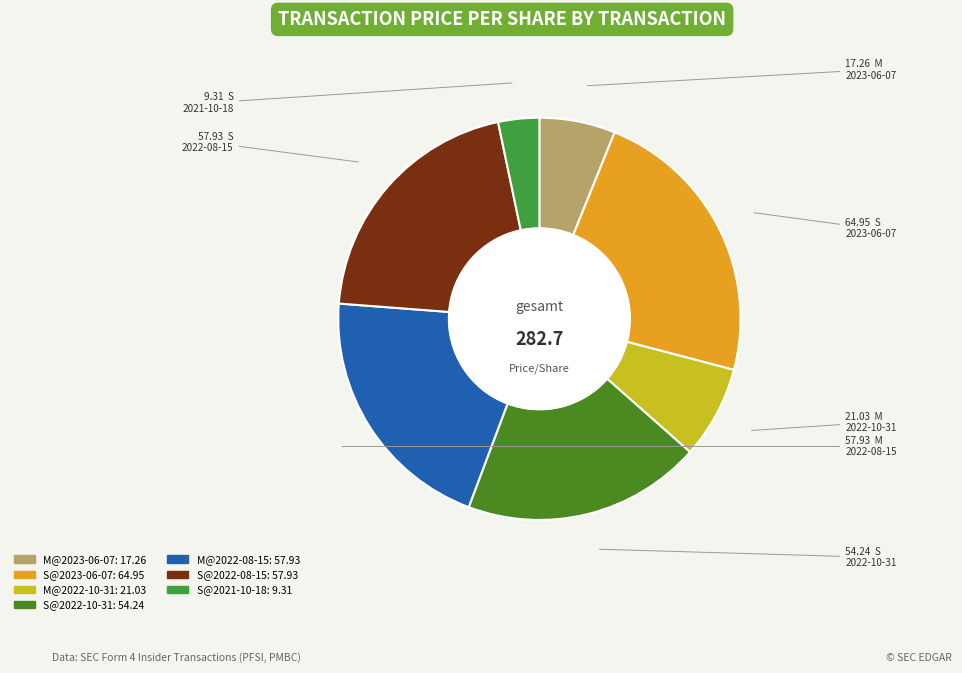

What is the ratio of the value at M@2022-10-31 to the value at S@2021-10-18?

2.3